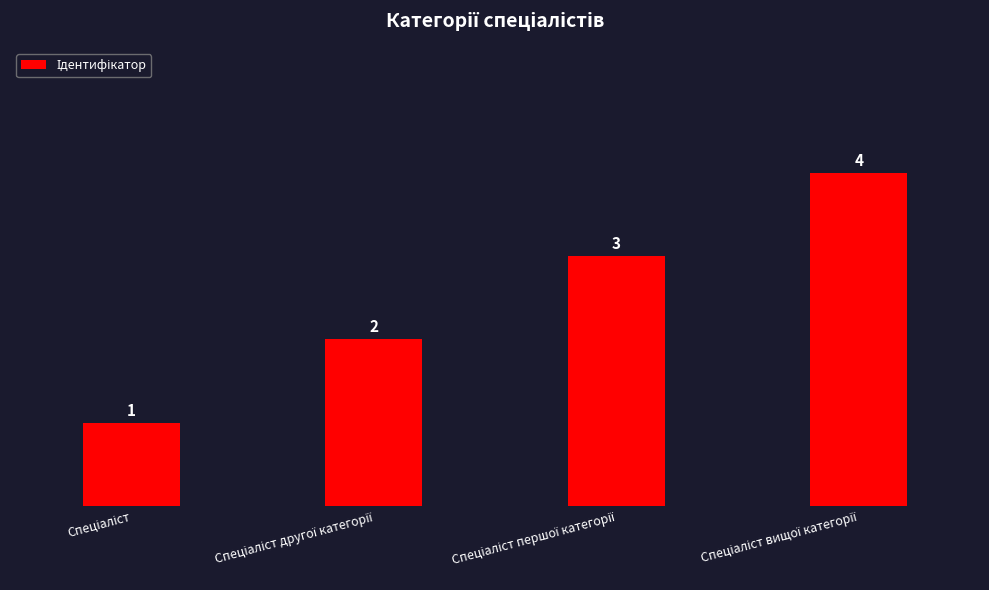

How many values are between 2 and 4?

3